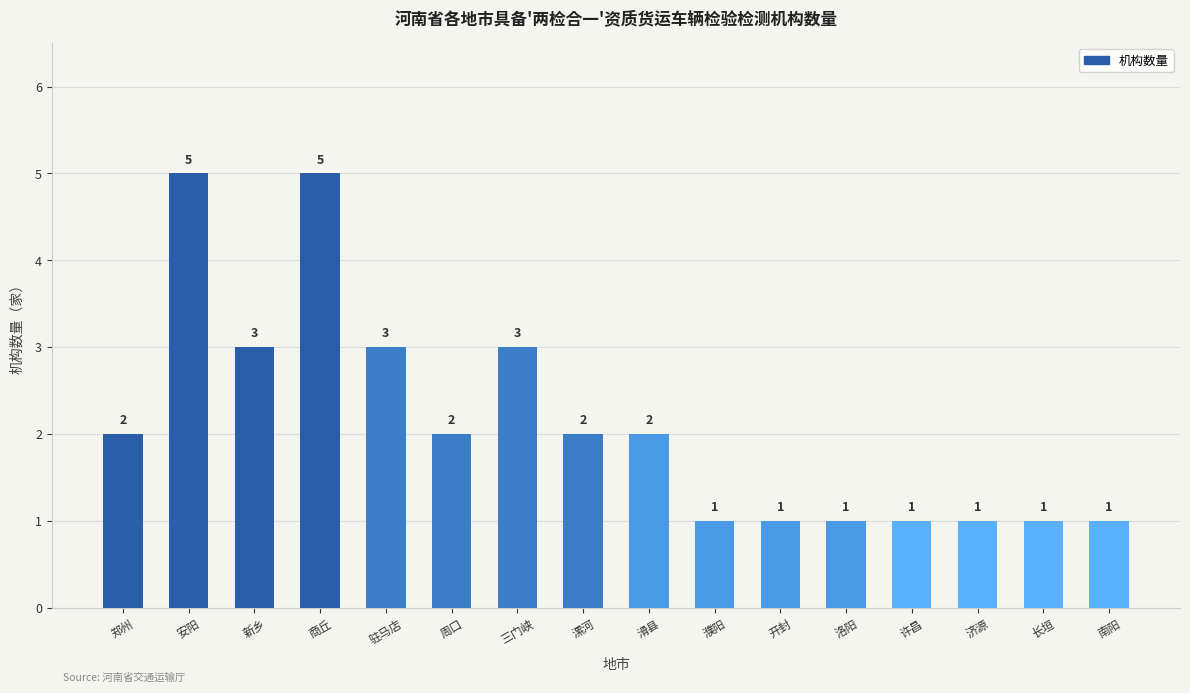

True or false: the data shows 1 at 洛阳.

True